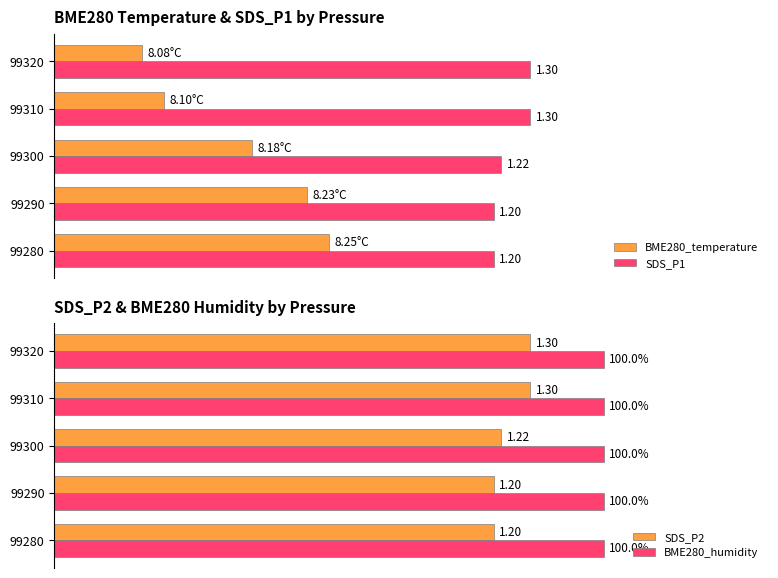

At how many categories does at least one series exceed 58?

5